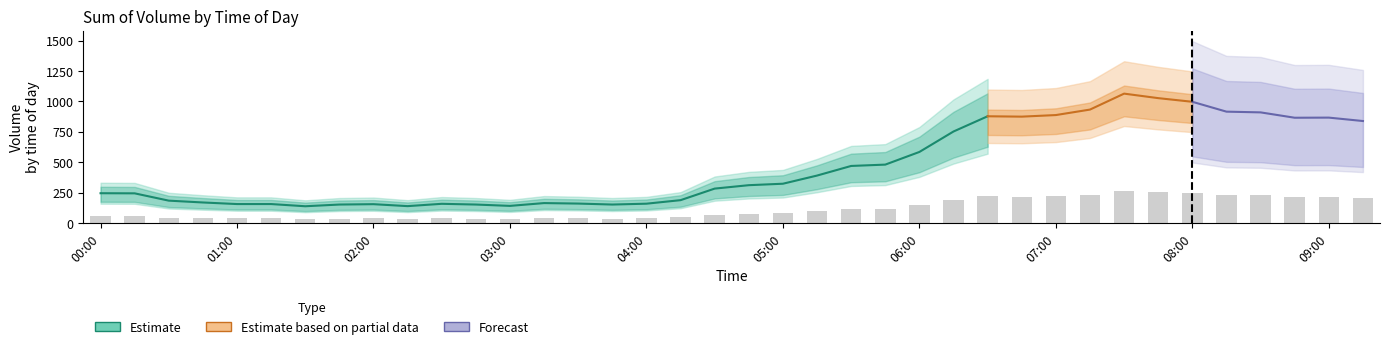

What is the greatest value displayed?

1064